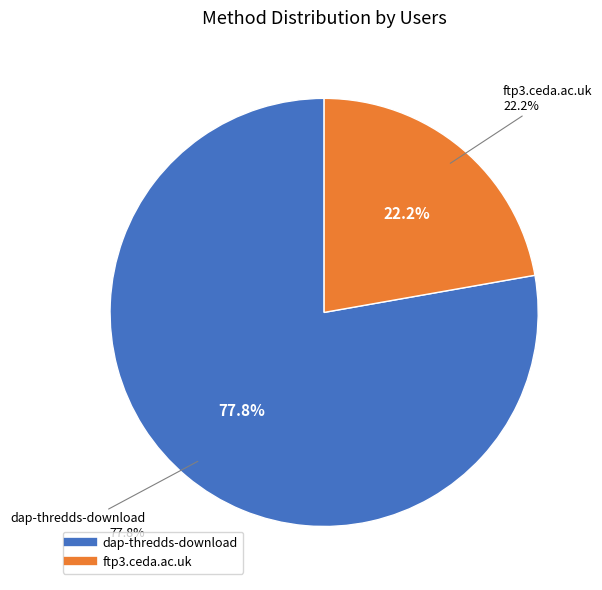

Is dap-thredds-download the majority of the pie?

Yes